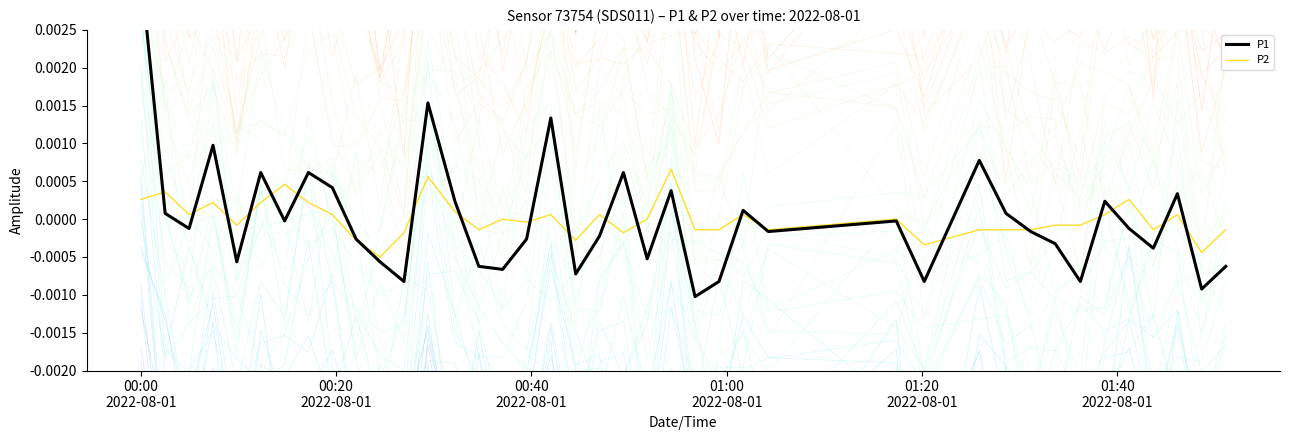

How many data points in P2 are less than 0?

20